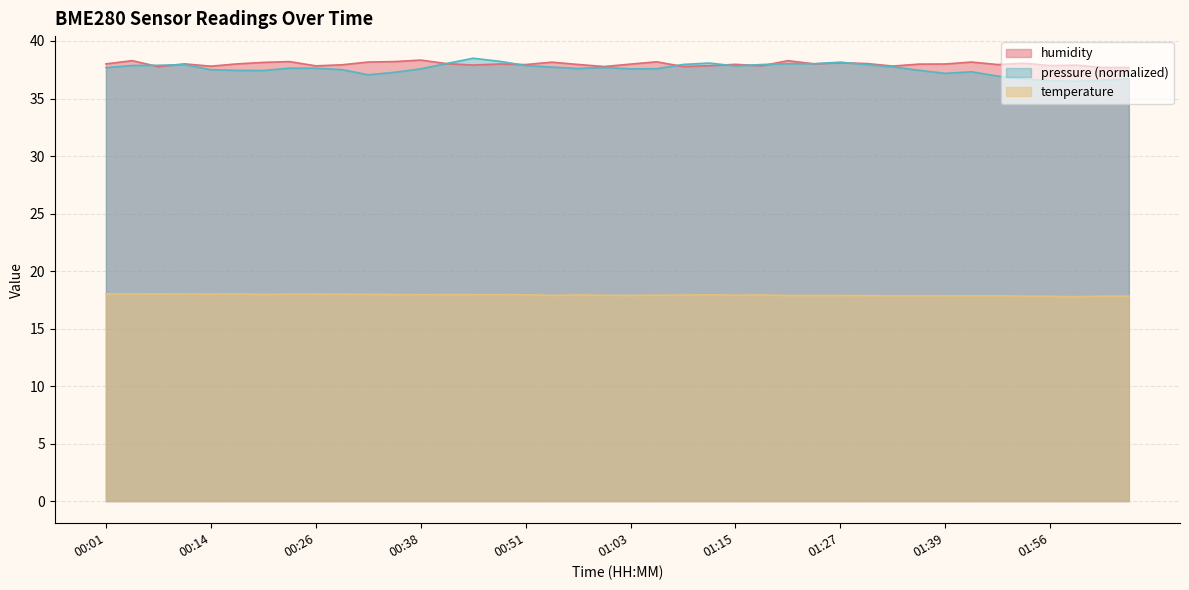

What position from the left is 00:54?

18